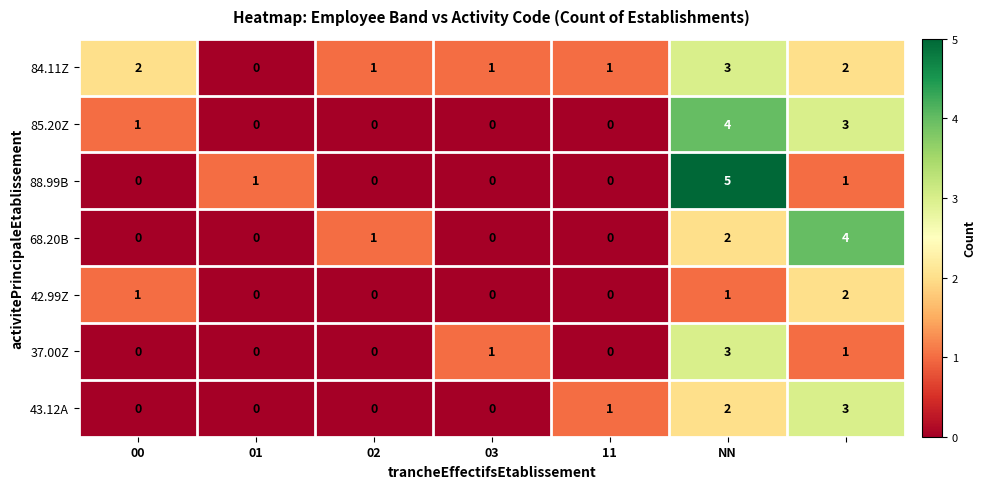

What is the sum of all 85.20Z values?

8